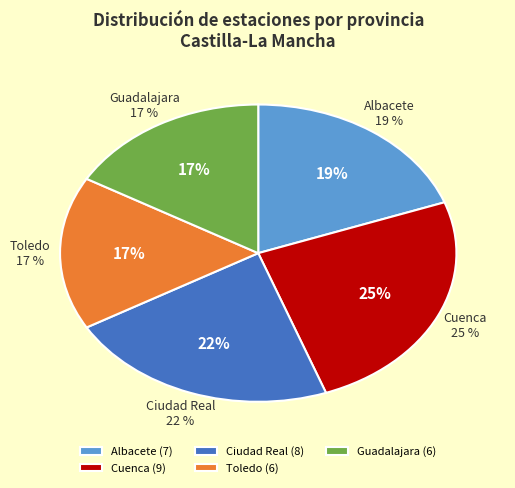

Is the sum of 7 and Toledo greater than half?

No